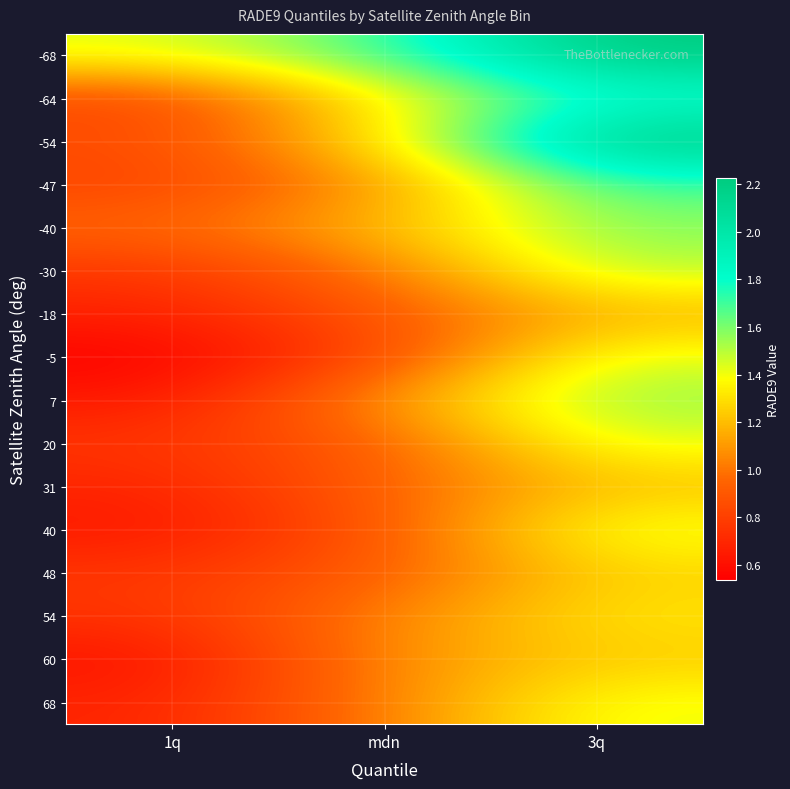

List the series in order of their peak value, lowest first.

-18, 31, 60, 48, 54, 68, 20, 40, -5, -30, 7, -40, -47, -64, -54, -68